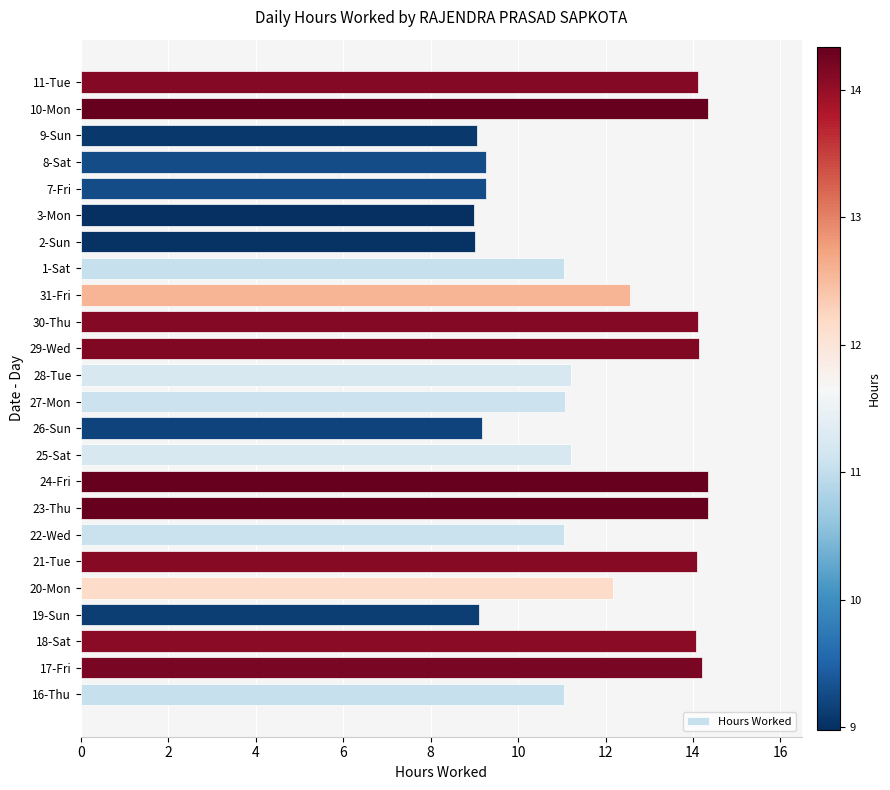

How many series are shown in this chart?

1